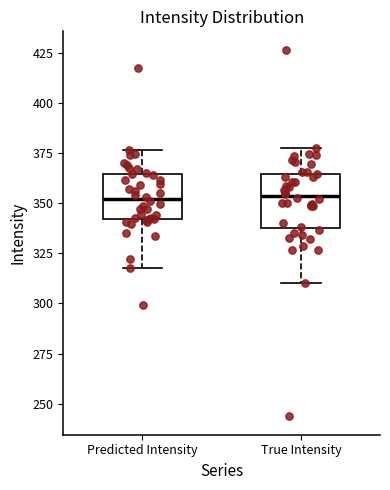

Reading left to right, read every box against the y-axis: the position of its median line, the range the box covers, and the ends of its whiskers. The values are not printed on the chart, so give them approximately, as read against the axis.

Predicted Intensity: median 350, box 340 to 365, whiskers 320 to 375
True Intensity: median 355, box 340 to 365, whiskers 310 to 380